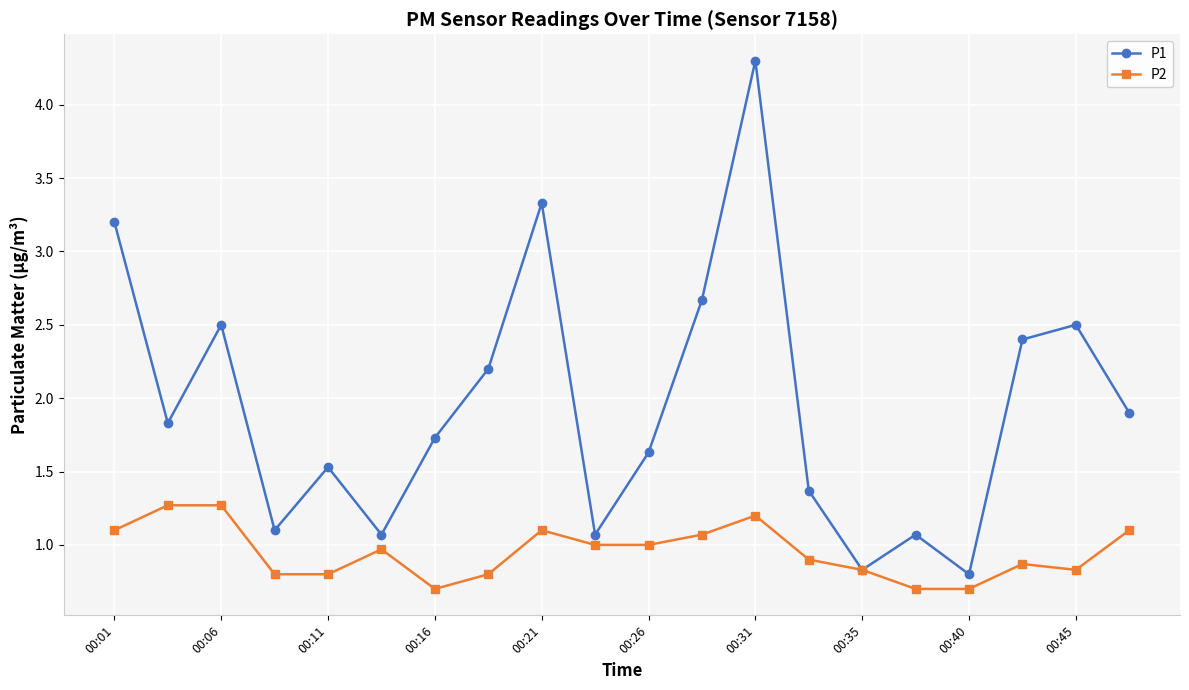

What is the difference between the maximum and minimum values in the P2 series?

0.6